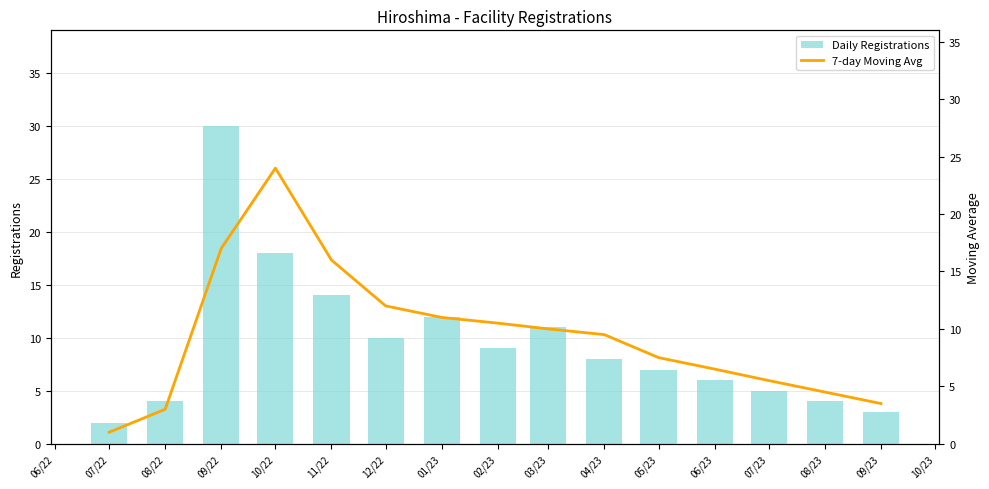

At which label does Daily Registrations reach its minimum?

07/22